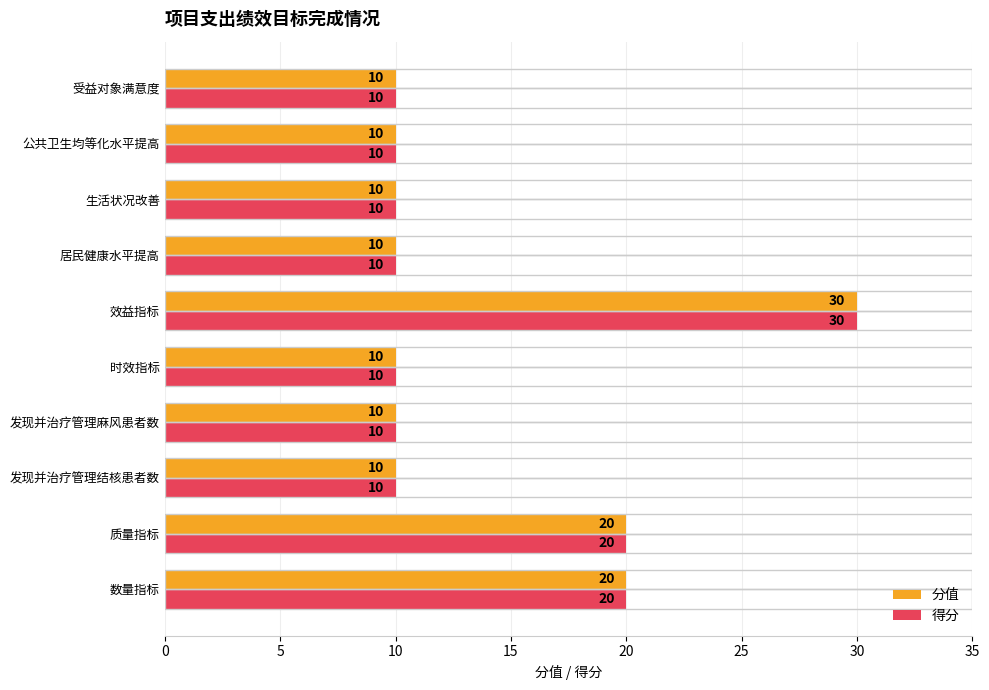

True or false: 分值 has a value of 51 at 效益指标.

False